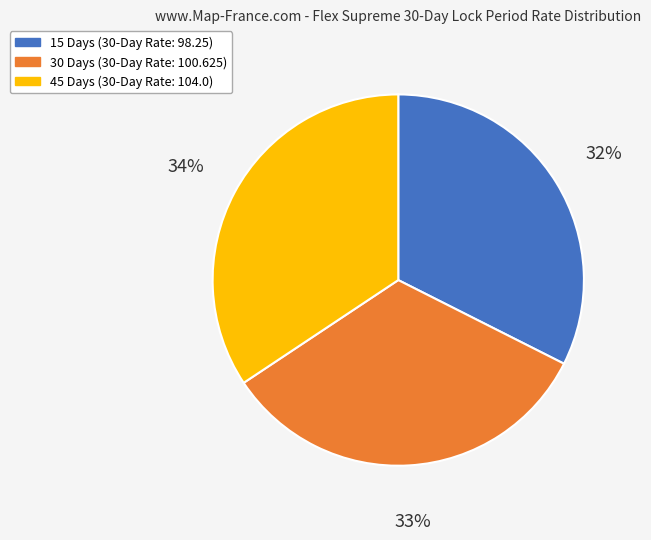

Combined, do 45 Days and 30 Days account for over 50%?

Yes